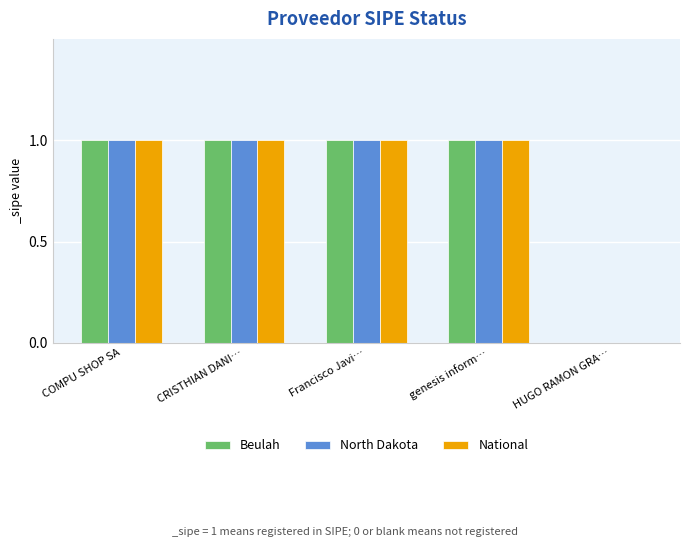

True or false: North Dakota has a value of 1 at Francisco Javi….

True